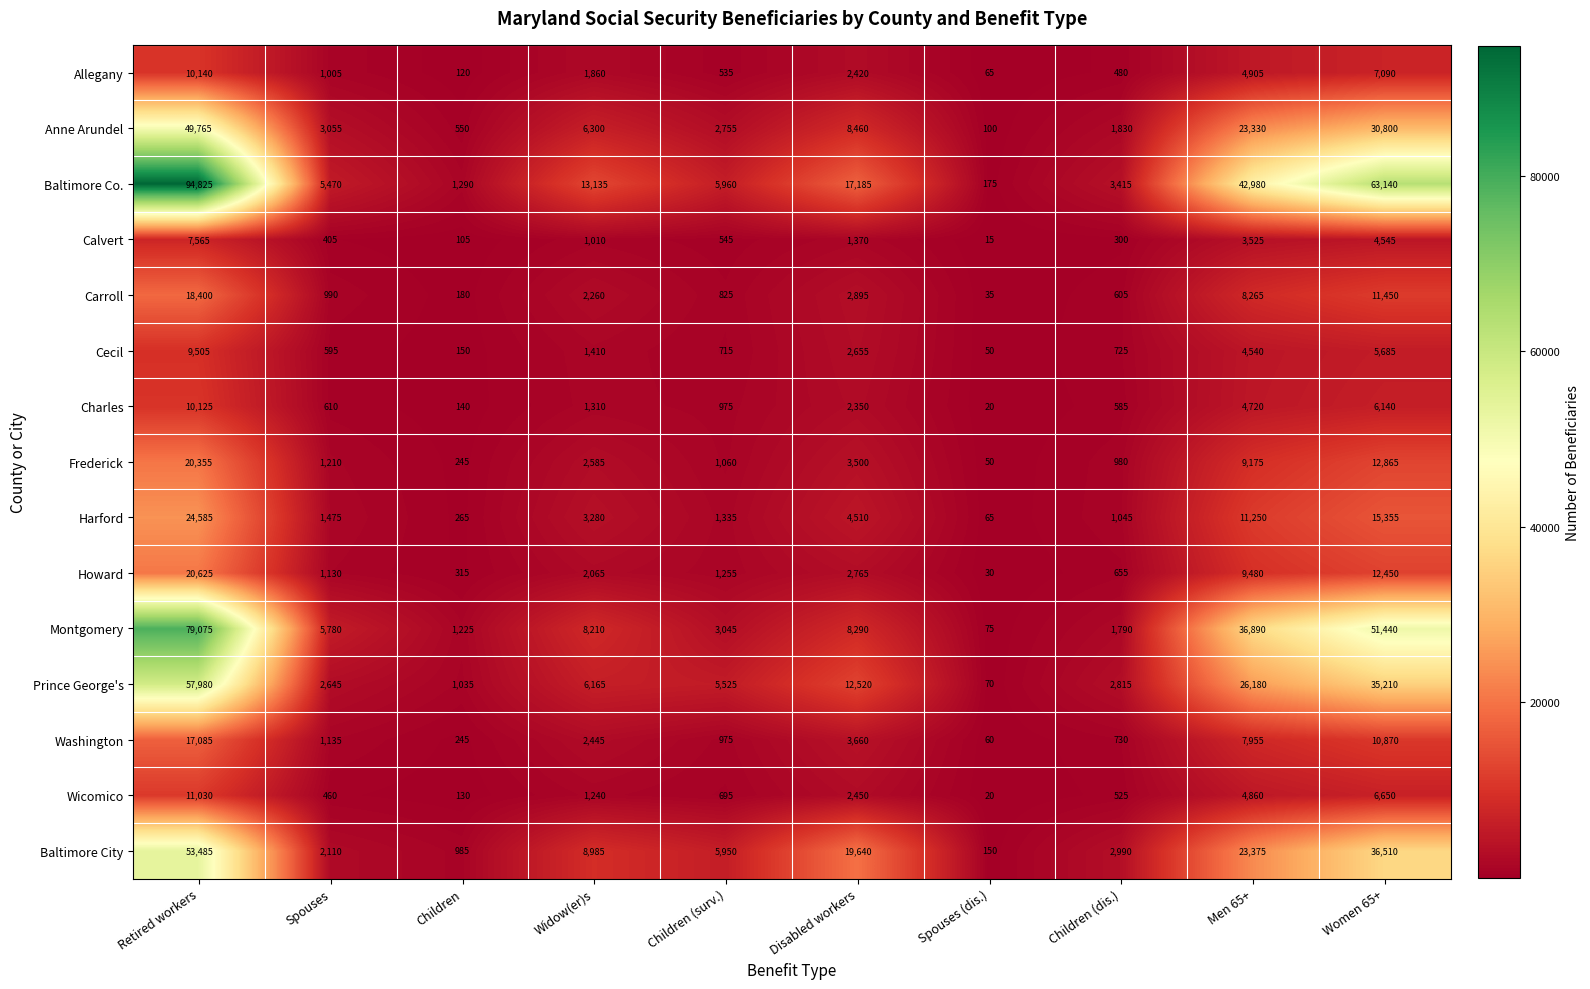

Is it true that Cecil equals 9505 at Retired workers?

True